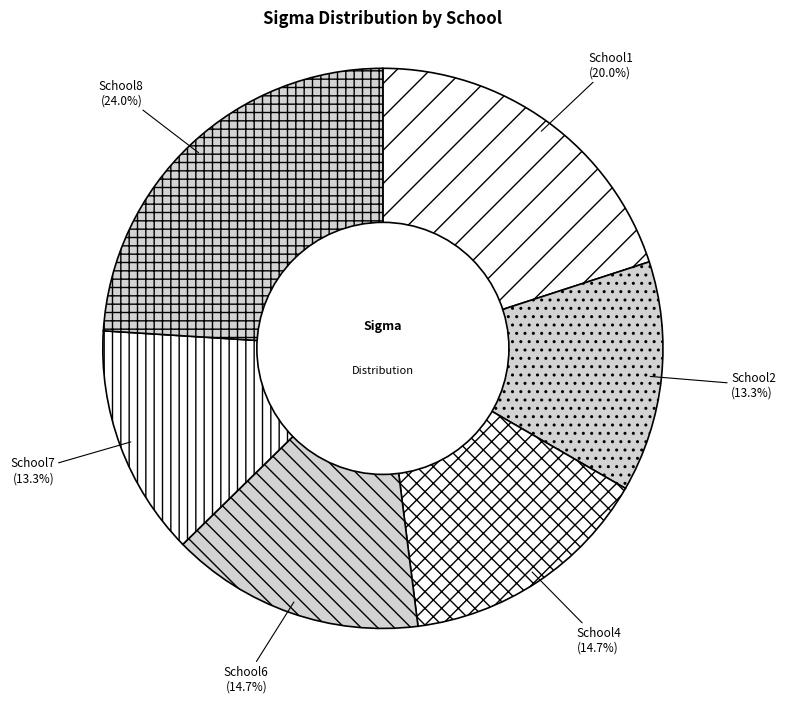

To the nearest percent, what is the difference between the largest and smallest slice percentages?

11%